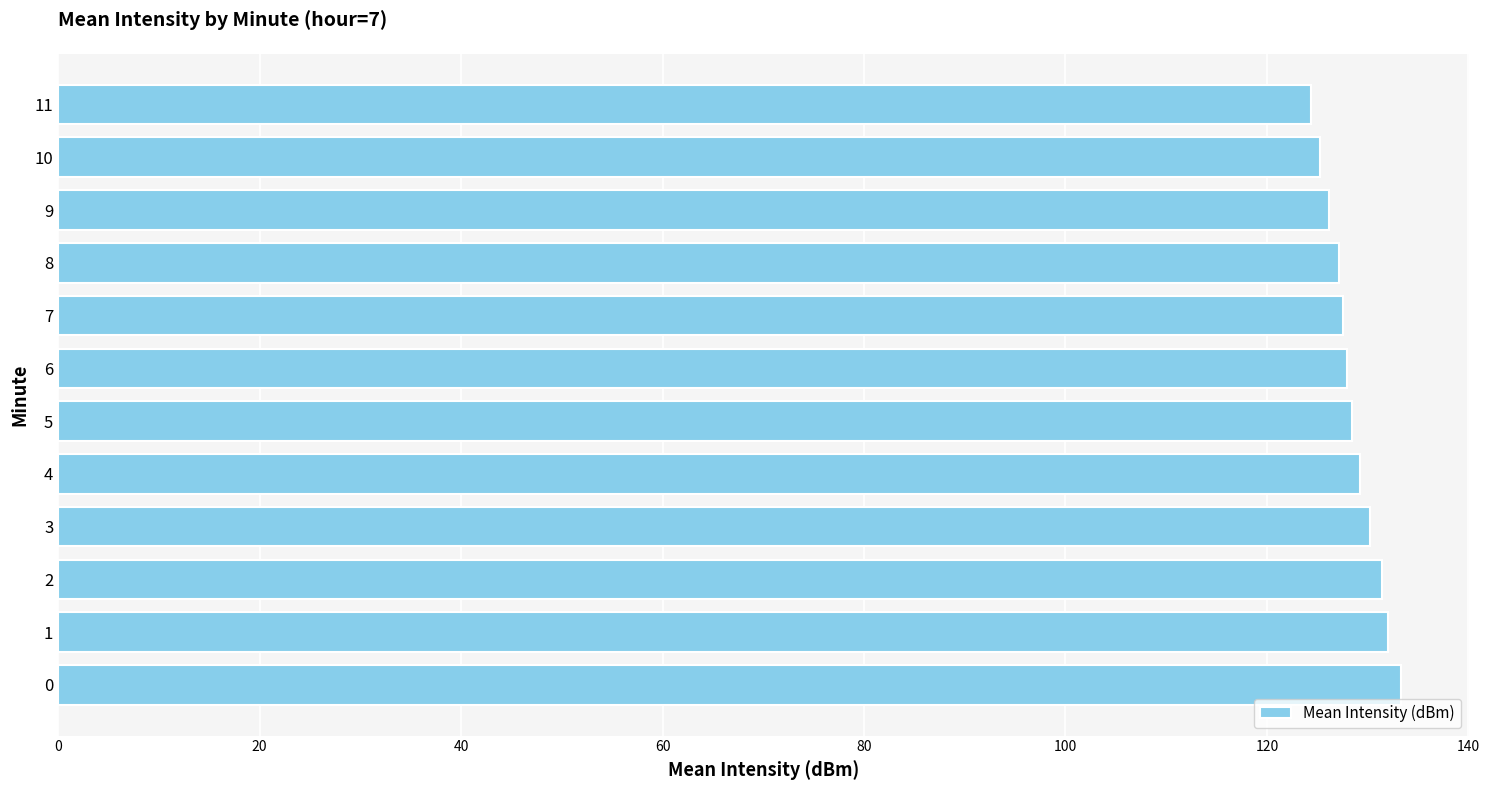

What is the average value?

128.6